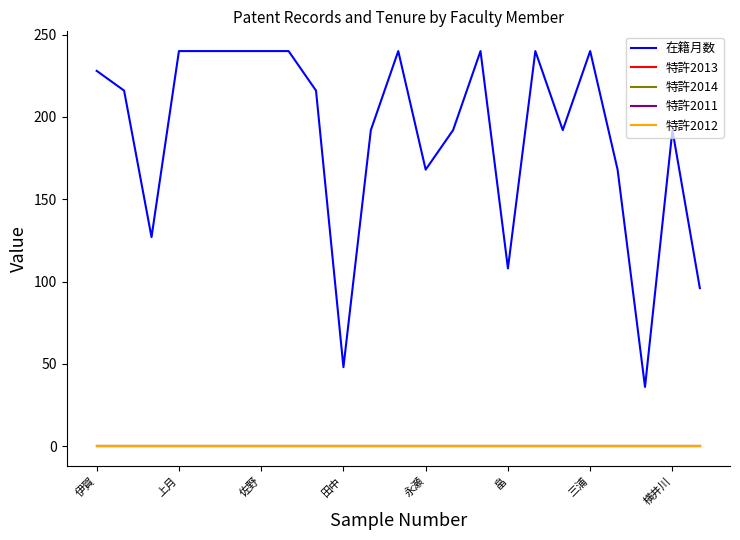

Does the chart display data point markers on the line(s)?

No